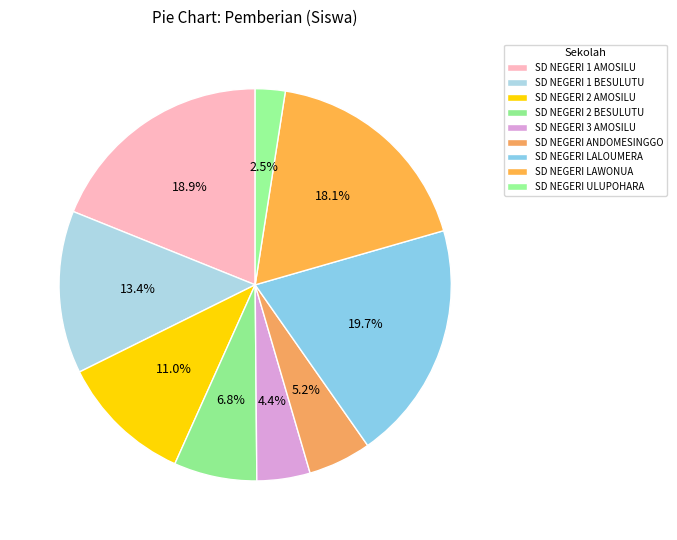

Count the number of slices in the pie.

9